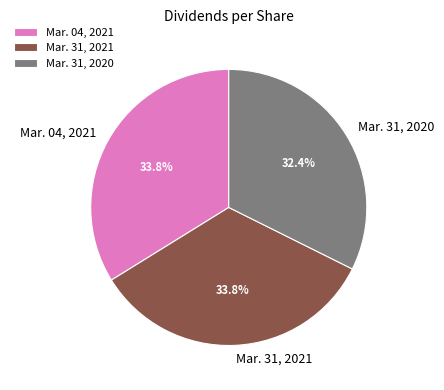

What percentage is the Mar. 31, 2020 slice, to the nearest percent?

32%